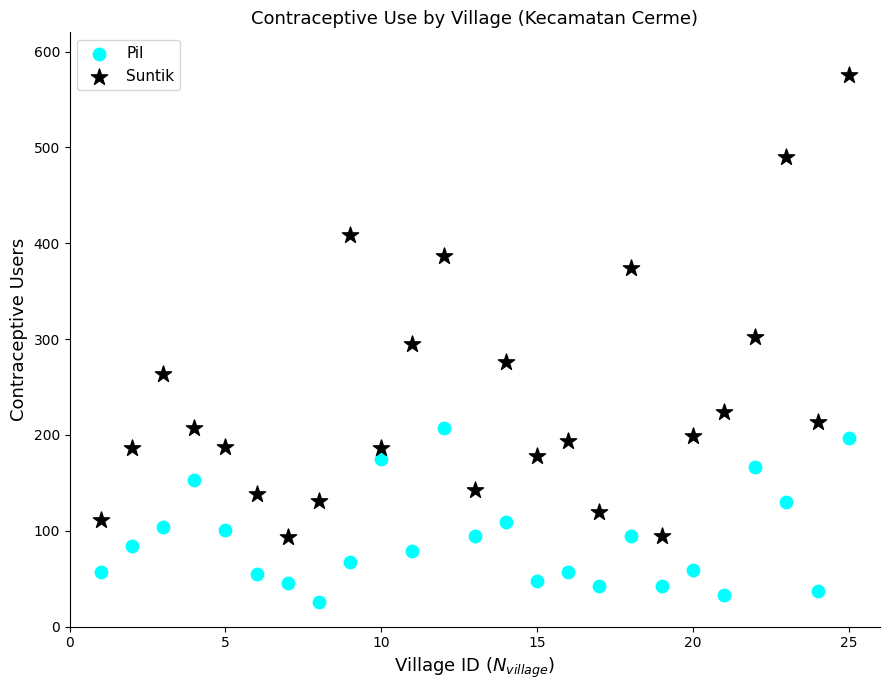

Which series reaches the minimum Y coordinate?

Pil